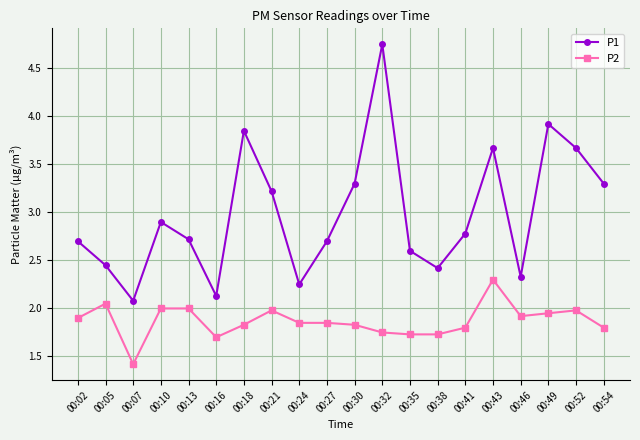

What is the lowest value of the P1 series?

2.1